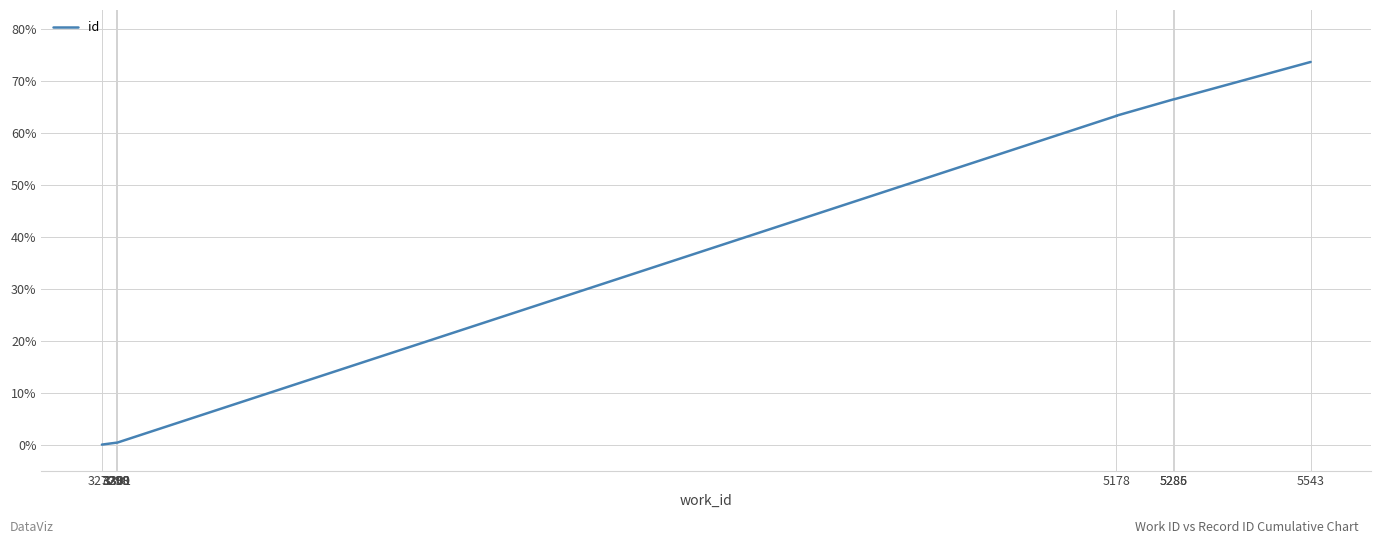

What is the difference between the maximum and second lowest values?

0.7